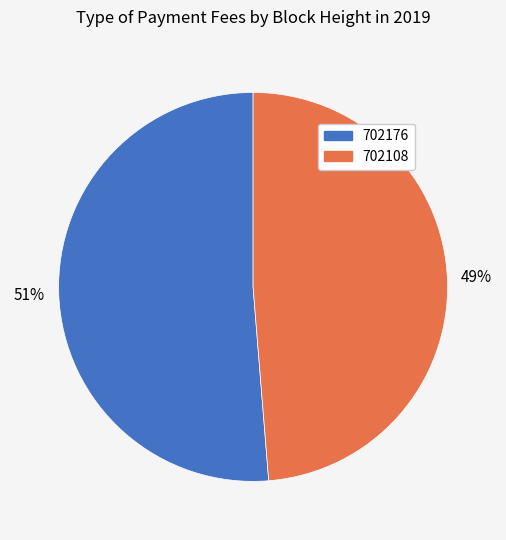

To the nearest percent, what is the average slice percentage?

50%